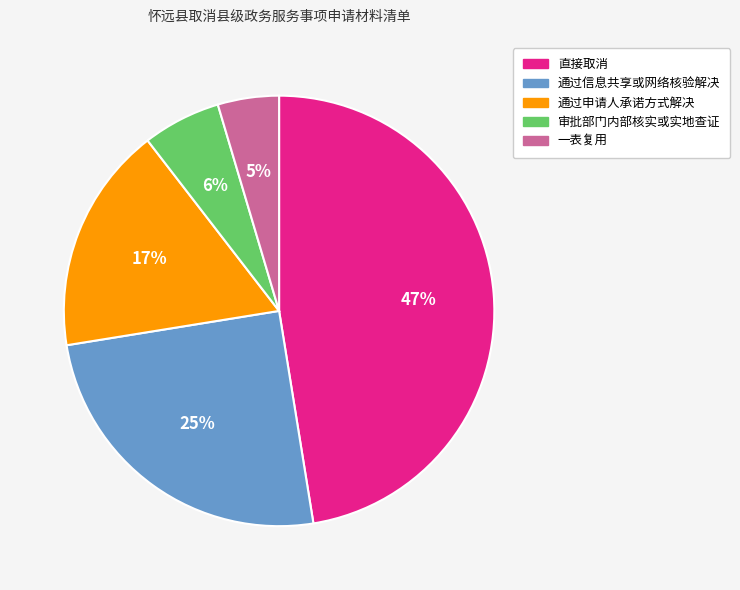

Is there any slice that represents more than half of the pie?

No